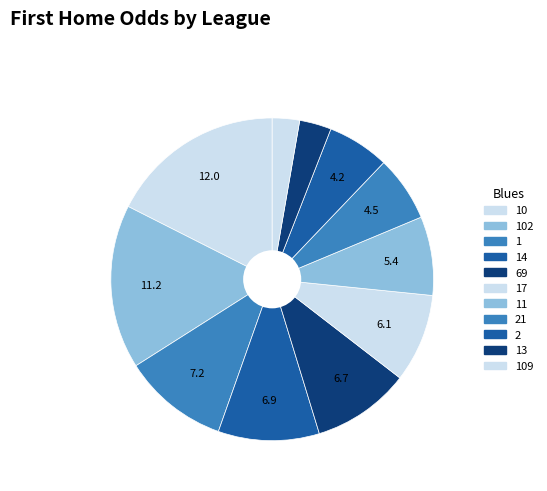

Count the number of slices in the pie.

11